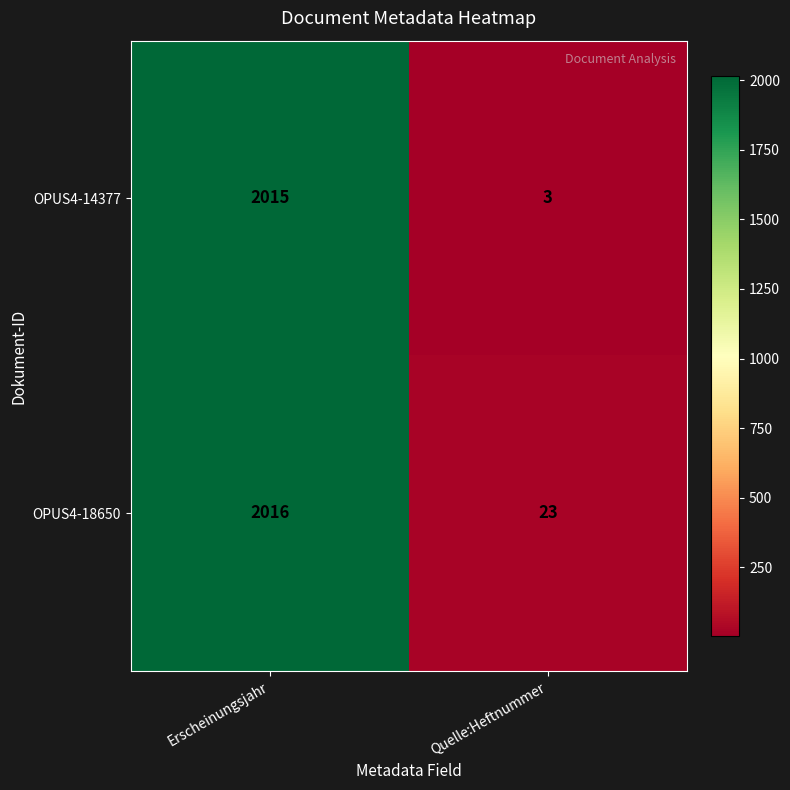

Which series has the largest total across all categories?

OPUS4-18650